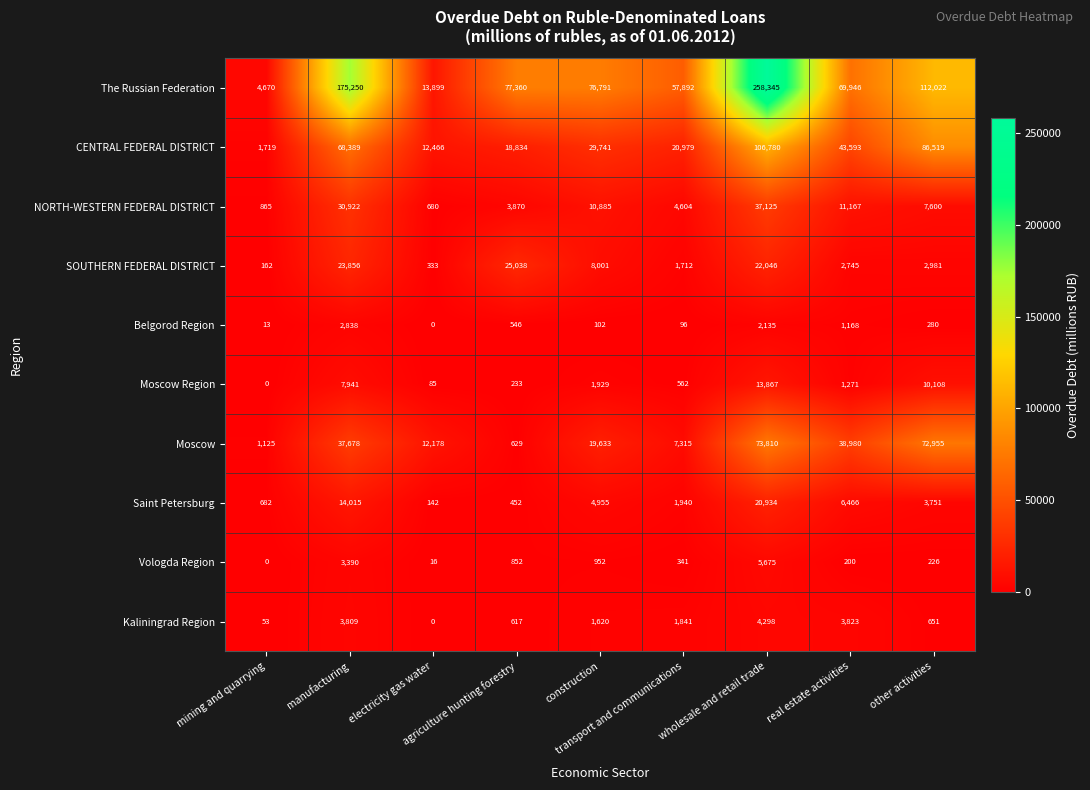

How many distinct data groups are displayed?

10